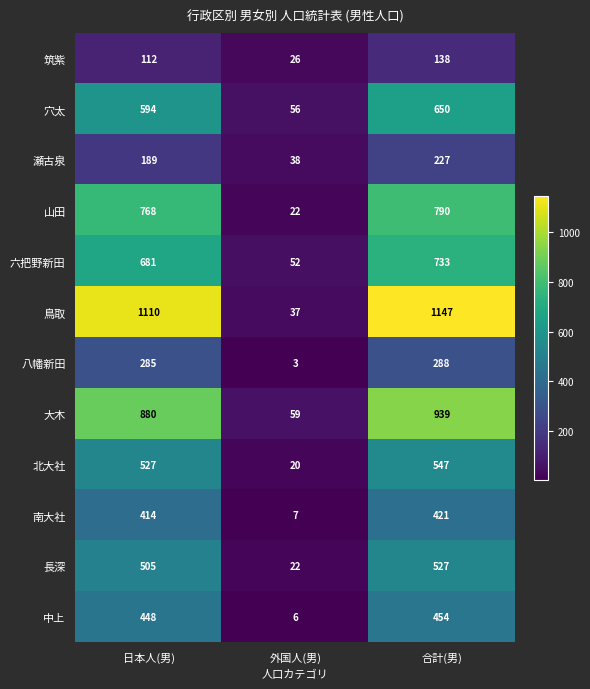

Which category has the lowest value in the 南大社 series?

外国人(男)